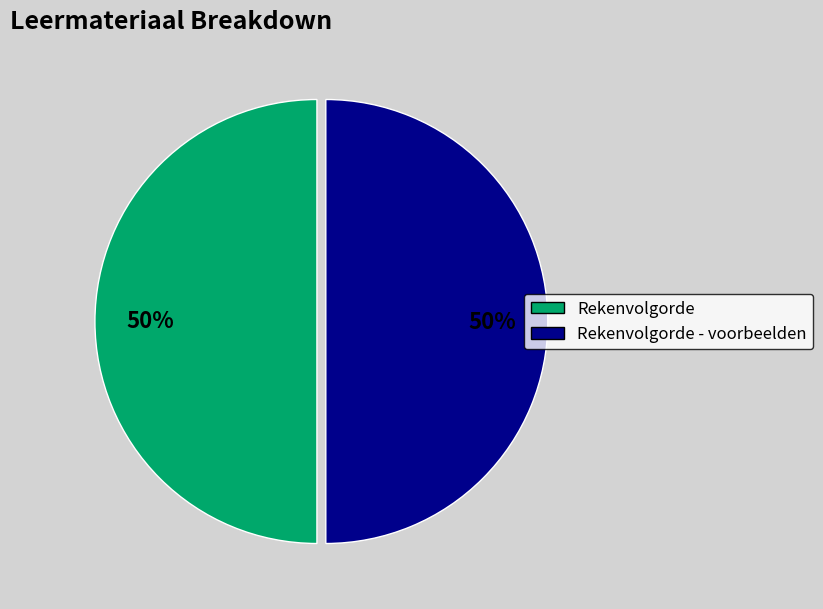

To the nearest percent, what is the average slice percentage?

50%